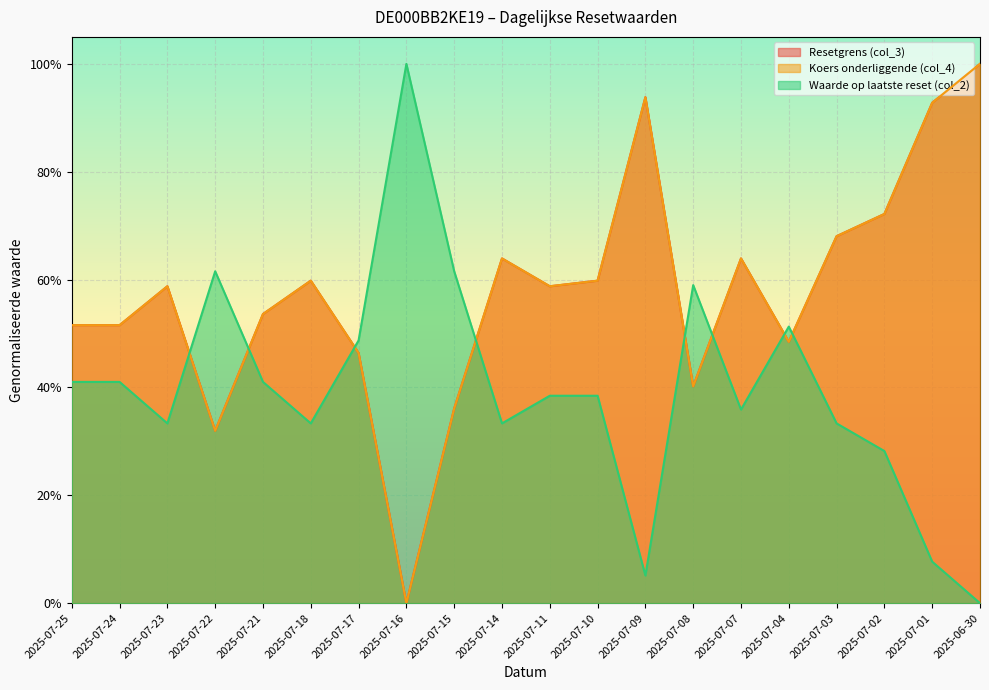

How many lines are shown in the chart?

3